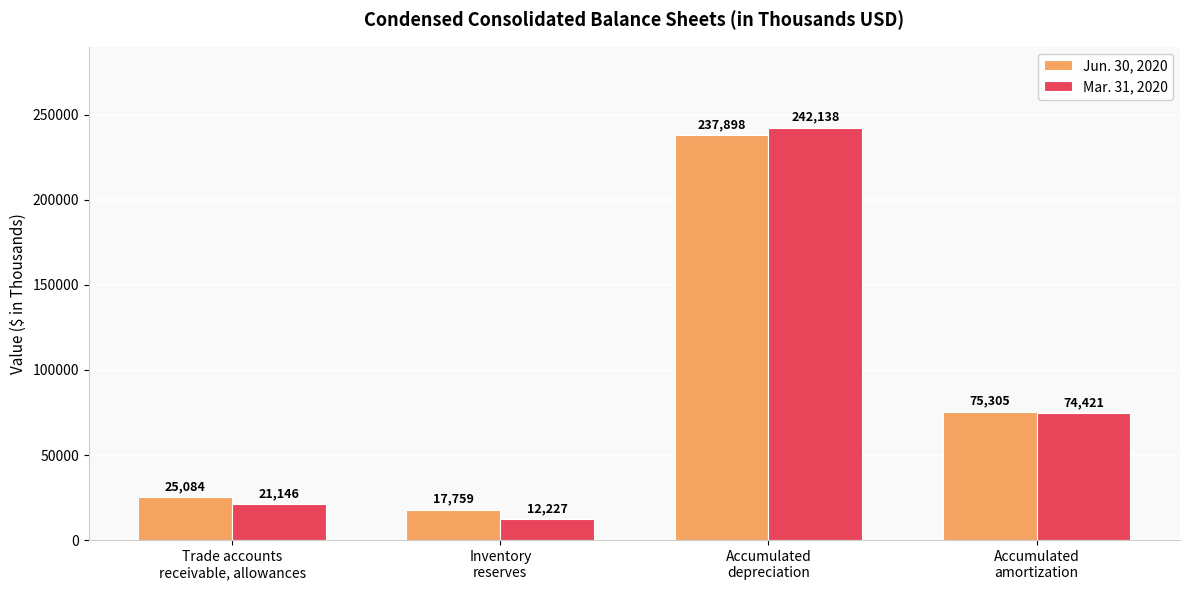

What is the difference between the highest and lowest values at Accumulated
depreciation?

4240